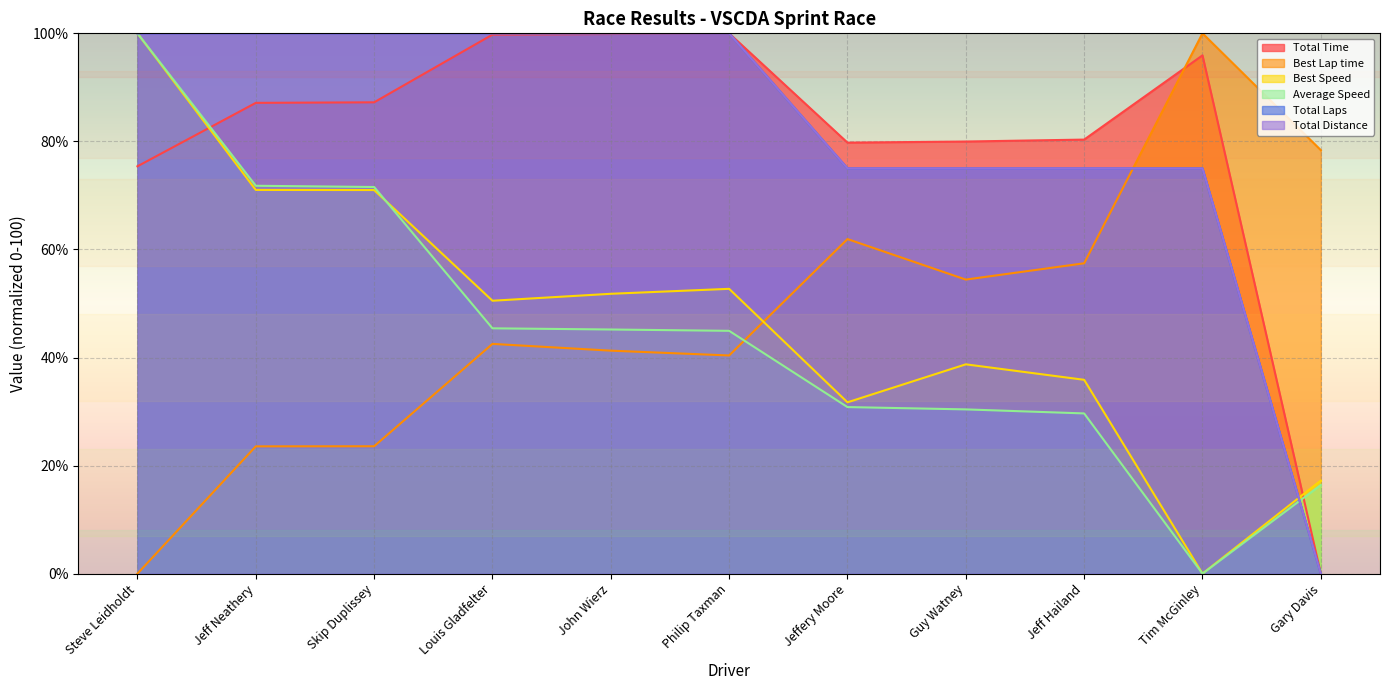

Which series changed the most between Philip Taxman and Jeffery Moore?

Total Distance